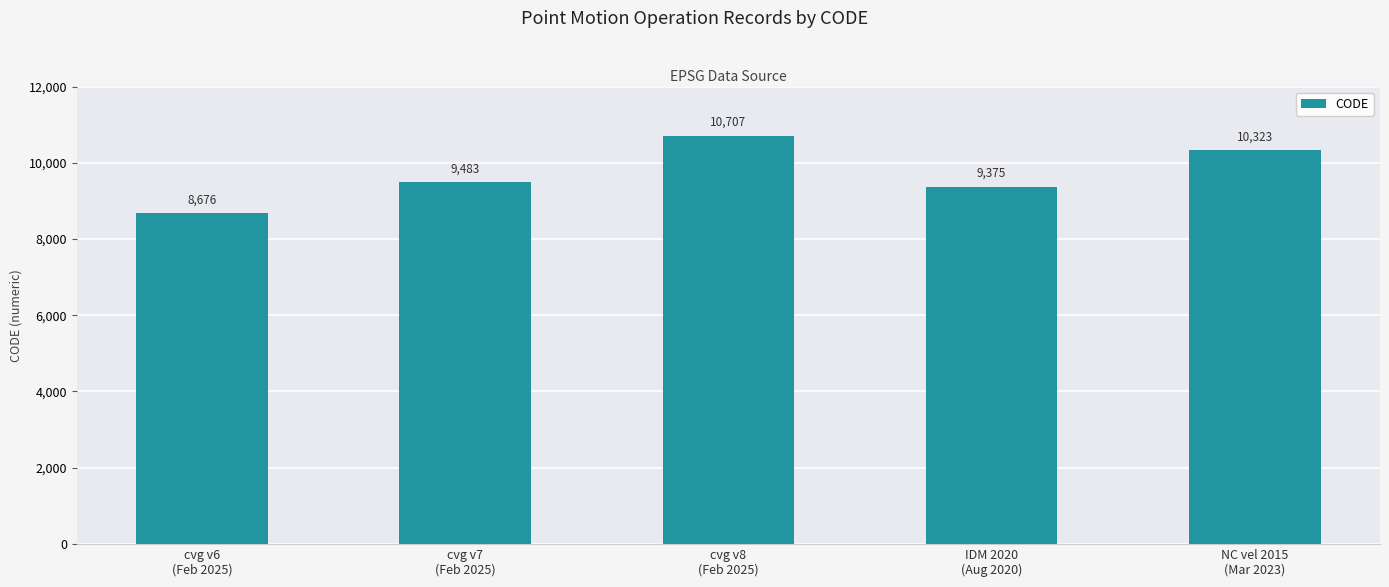

Reading left to right, what are all the values shown in this chart?

8676	9483	10707	9375	10323